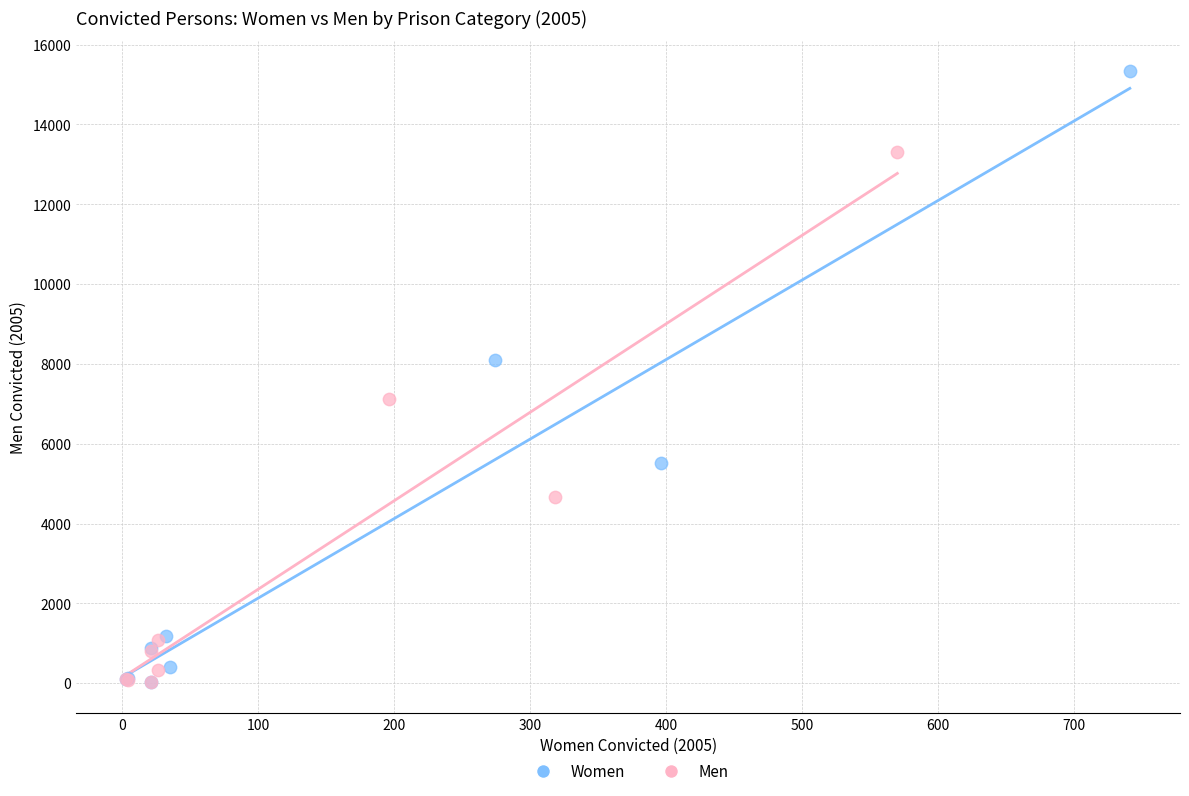

Which series has the largest Y range (max minus min)?

Women